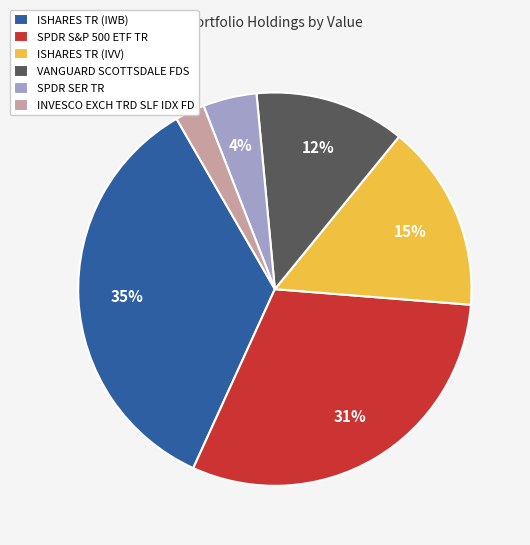

Is it true that VANGUARD SCOTTSDALE FDS is 12% of the pie?

True